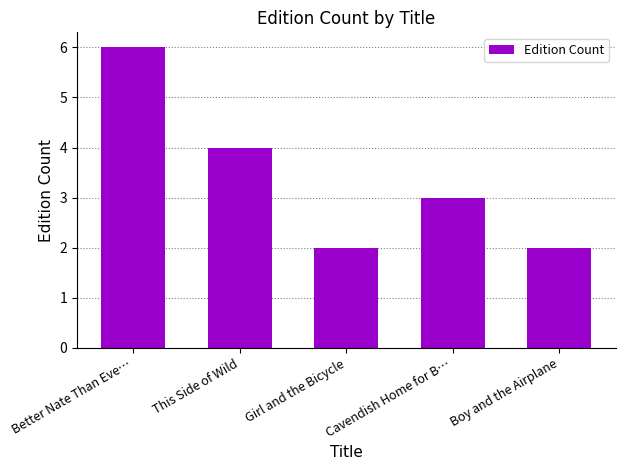

What is the minimum value shown in the chart?

2